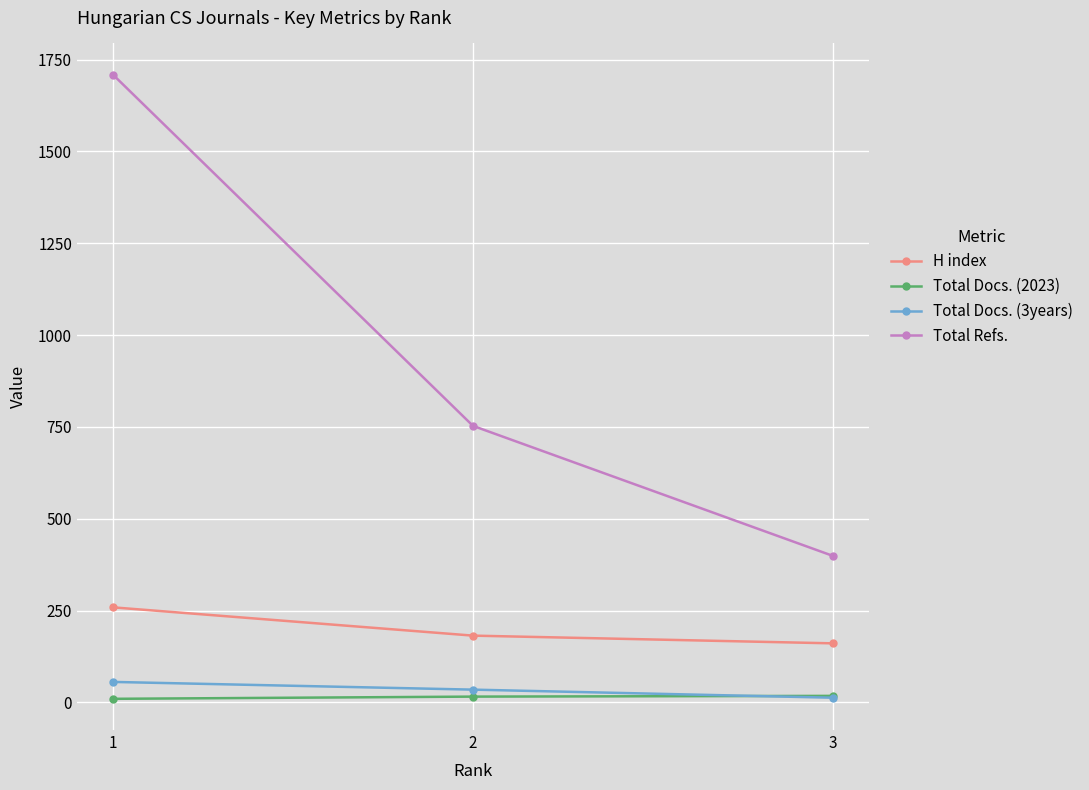

List the labels in order of Total Refs. value, largest first.

1, 2, 3